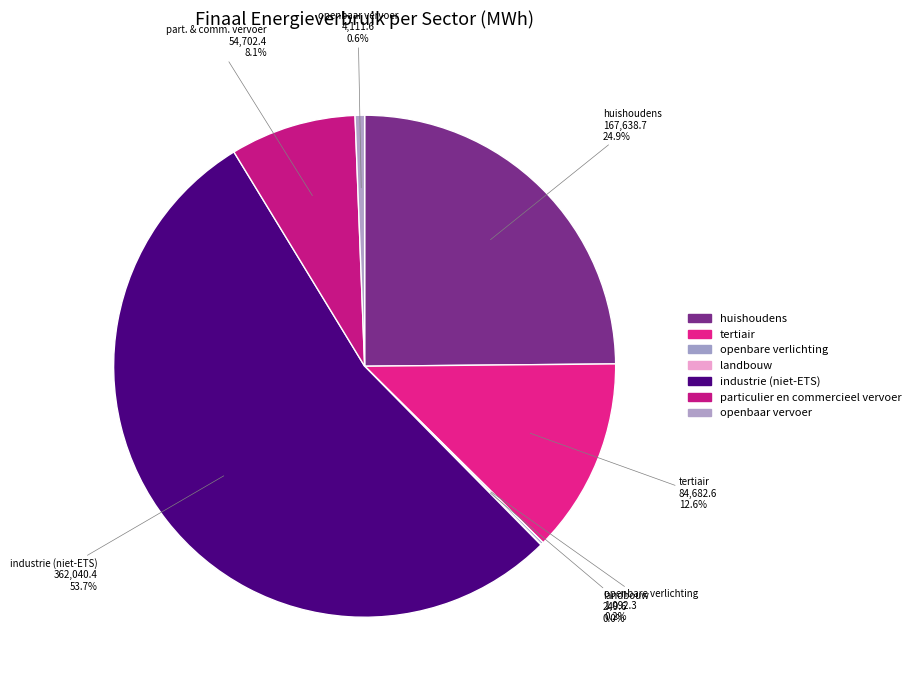

Between openbaar vervoer and huishoudens, which is larger?

huishoudens